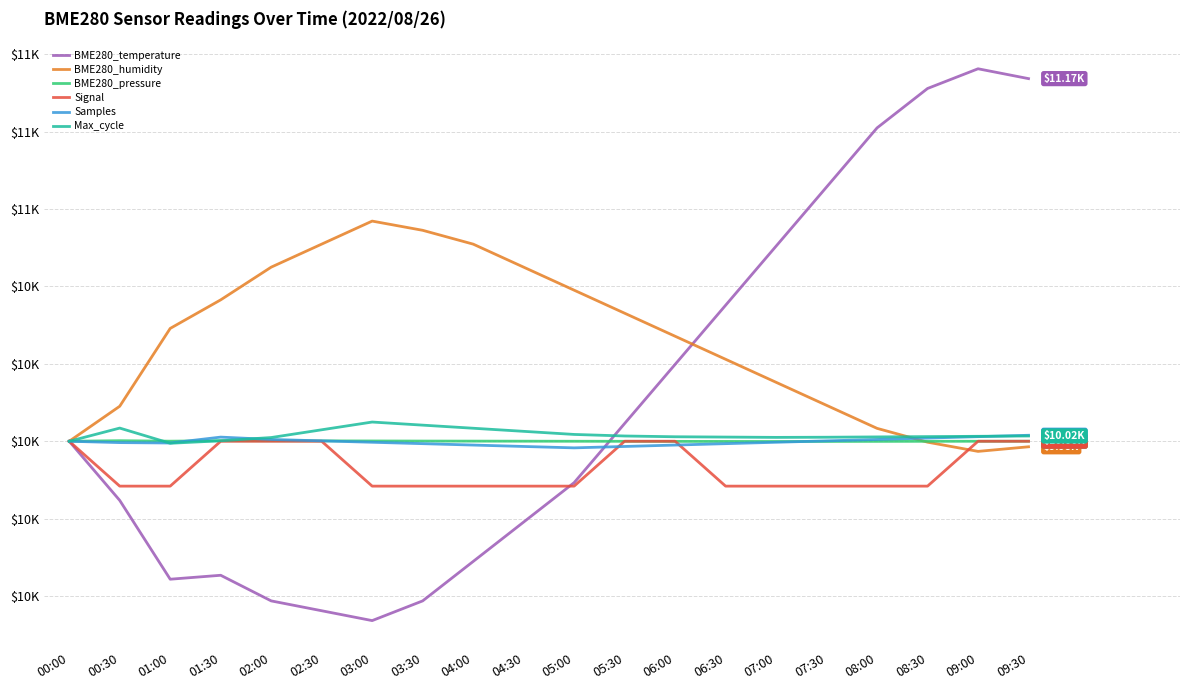

What is the label of the 8th point from the left?

03:30